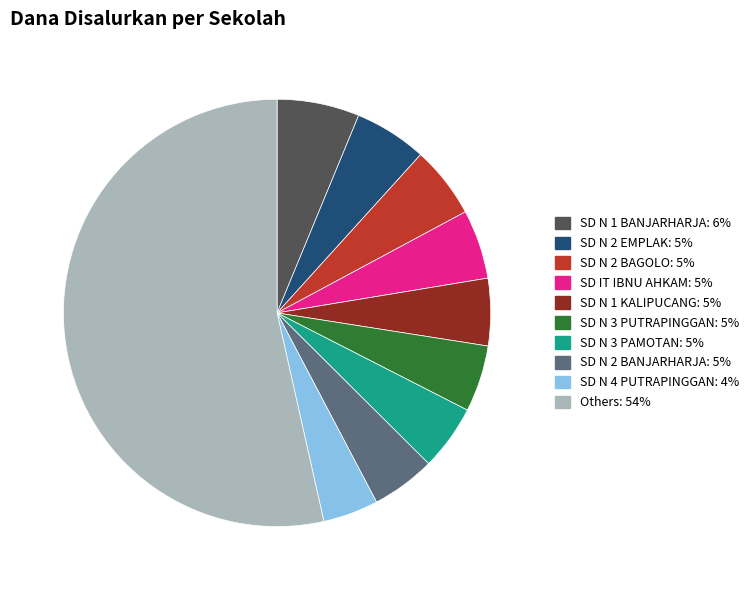

How many slices are in this pie chart?

10